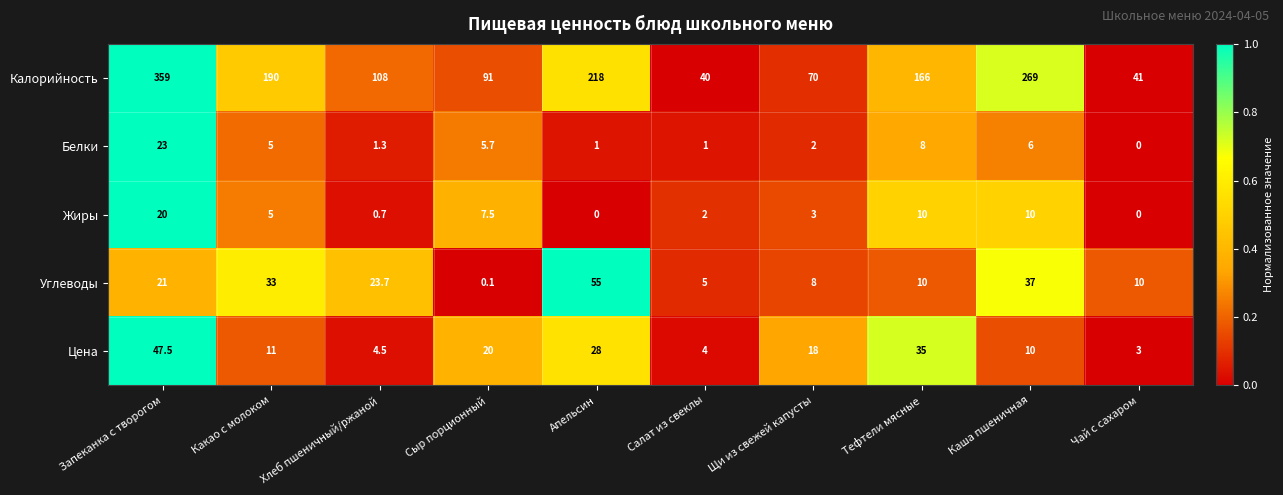

The Углеводы series shows 6.3 at Запеканка с творогом. True or false?

False